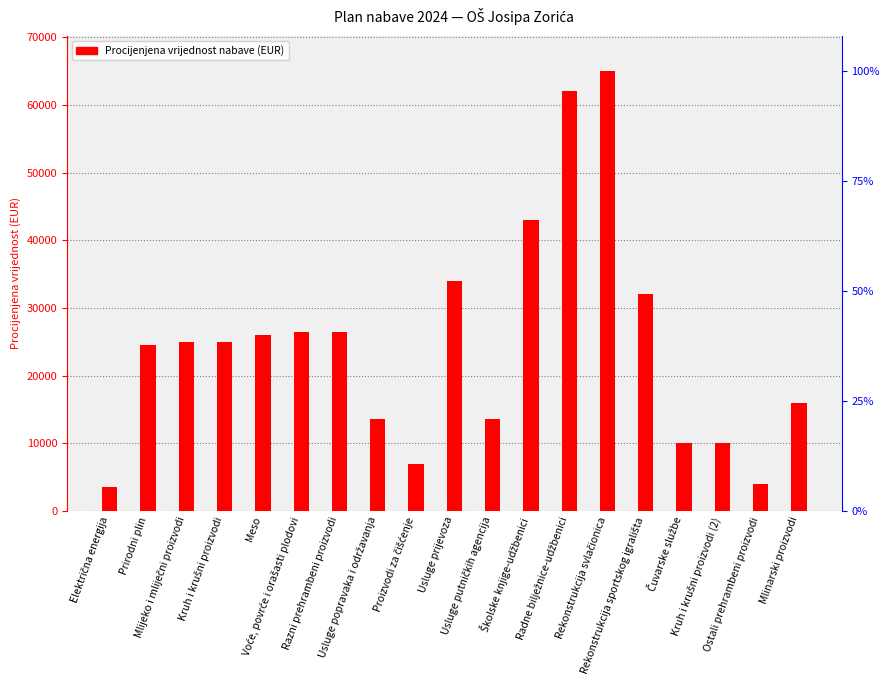

Reading left to right, what are all the values shown in this chart?

Električna energija=3500	Prirodni plin=24500	Mlijeko i mliječni proizvodi=25000	Kruh i krušni proizvodi=25000	Meso=26000	Voće, povrće i orašasti plodovi=26500	Razni prehrambeni proizvodi=26500	Usluge popravaka i održavanja=13600	Proizvodi za čišćenje=7000	Usluge prijevoza=34000	Usluge putničkih agencija=13600	Školske knjige-udžbenici=43000	Radne bilježnice-udžbenici=62000	Rekonstrukcija svlačionica=65000	Rekonstrukcija sportskog igrališta=32000	Čuvarske službe=10000	Kruh i krušni proizvodi (2)=10000	Ostali prehrambeni proizvodi=4000	Mlinarski proizvodi=16000